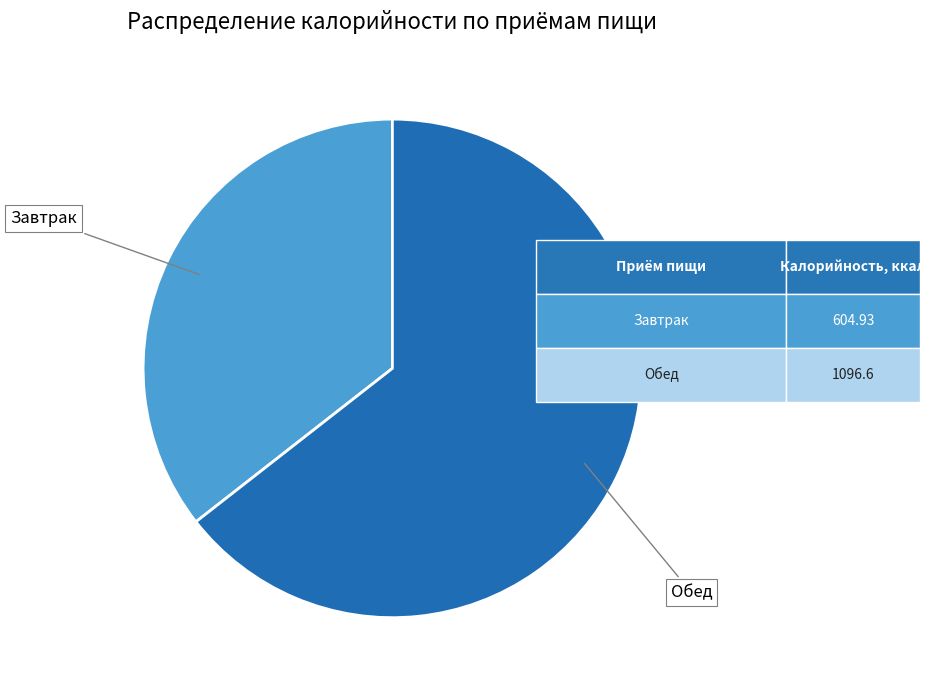

Is there a majority slice in this chart?

Yes